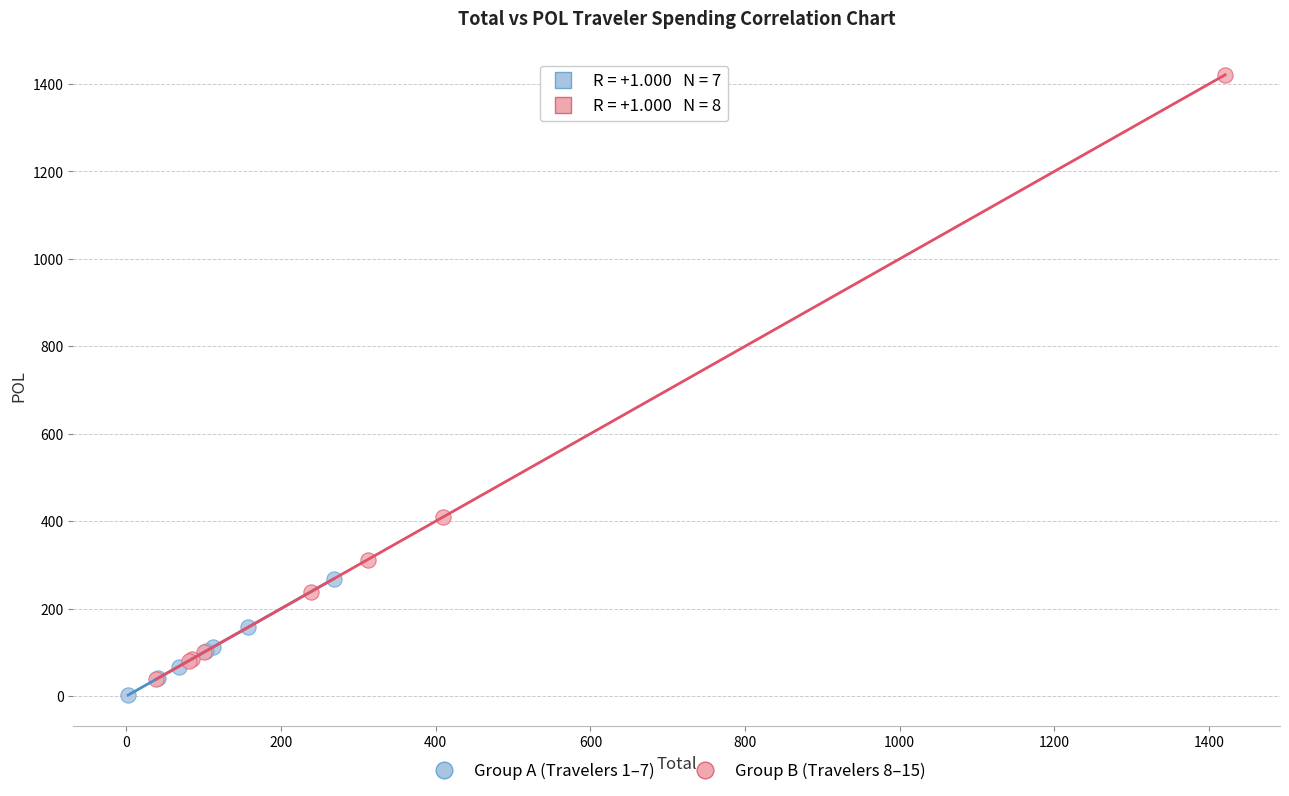

Which series has the largest Y range (max minus min)?

Group B (Travelers 8–15)